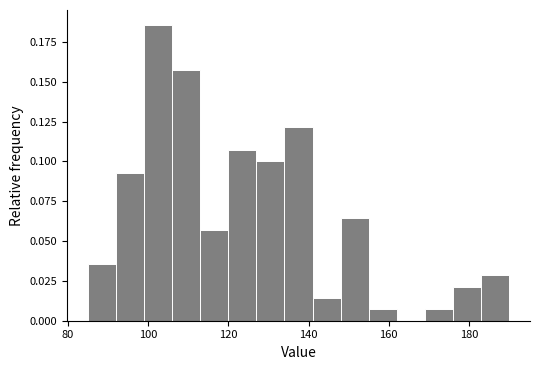

Around what value on the x-axis is the tallest bar? Give the approximate position of its centre, as read against the axis.

102